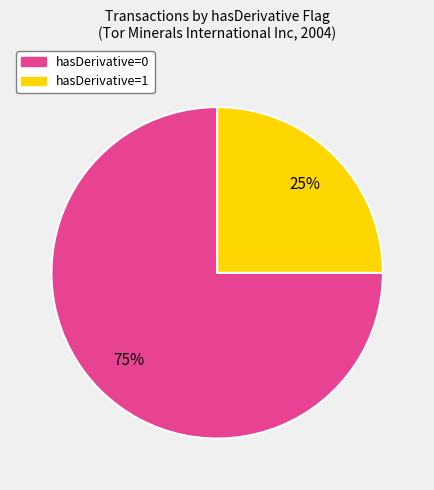

To the nearest percent, what is the combined percentage of hasDerivative=1 and hasDerivative=0?

100%